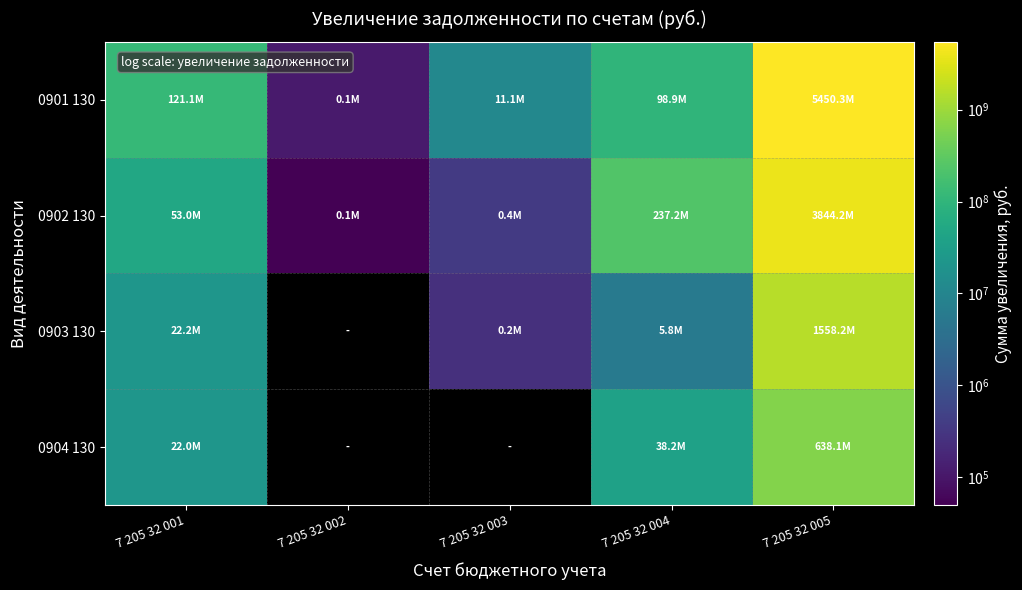

List the series in order of their peak value, lowest first.

0904 130, 0903 130, 0902 130, 0901 130